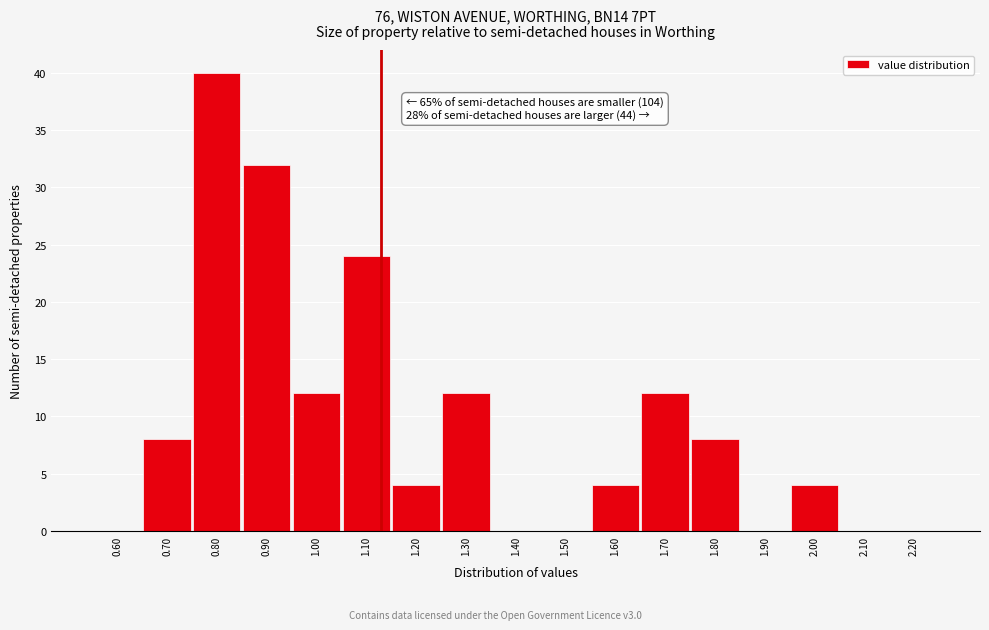

Which range on the x-axis has the tallest bar?

0.75 to 0.85